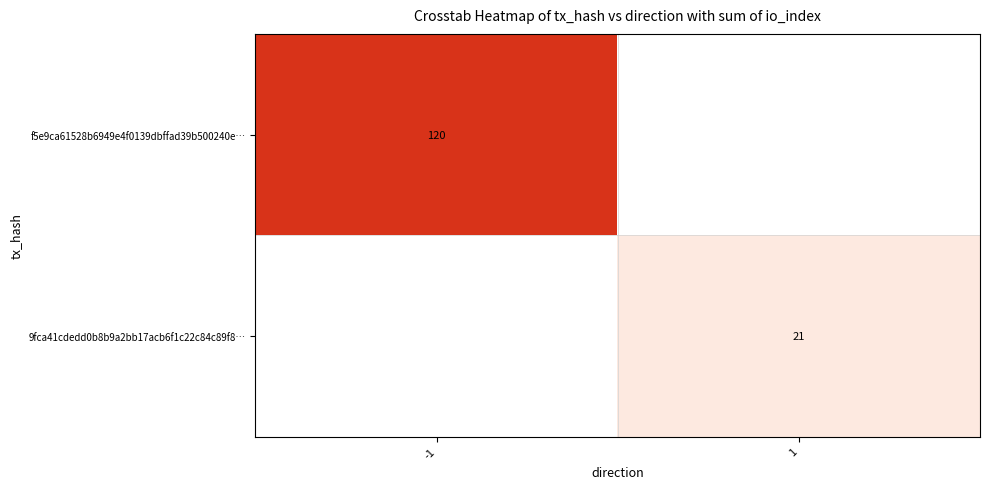

At which category is the sum across all series the highest?

-1